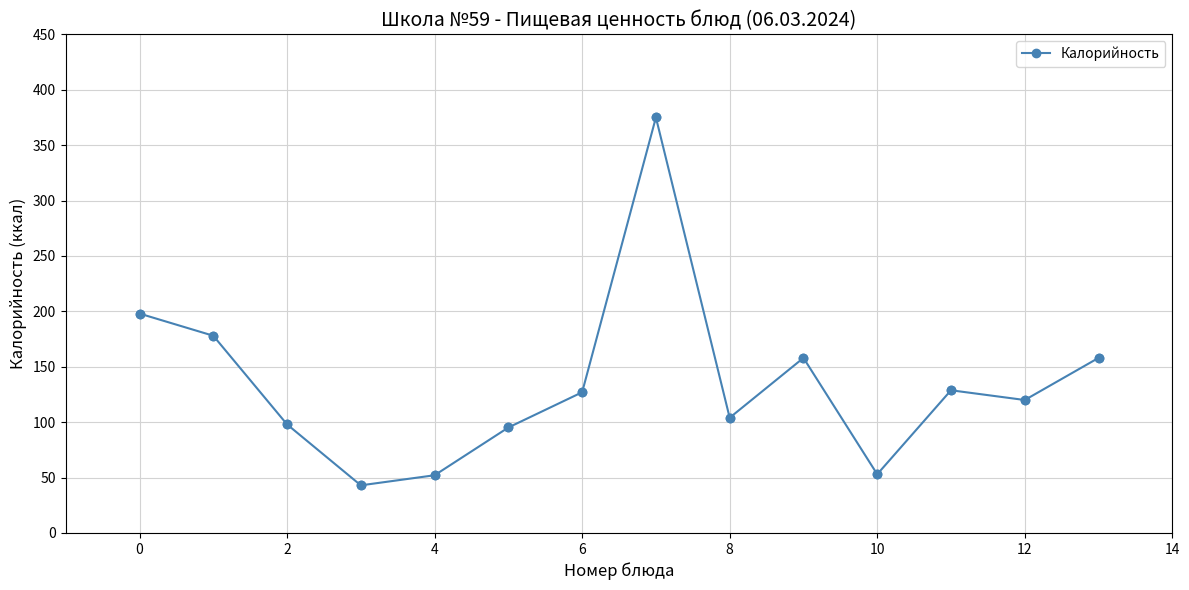

What is the value of the 7th point from the left?

127.0